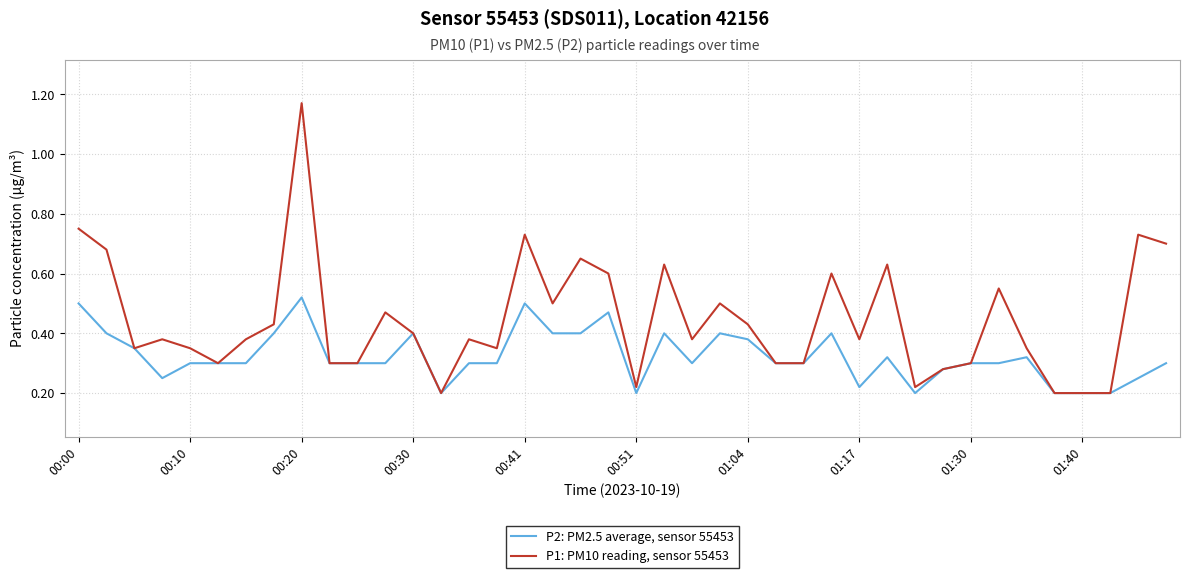

Which series has the largest total across all categories?

P1: PM10 reading, sensor 55453